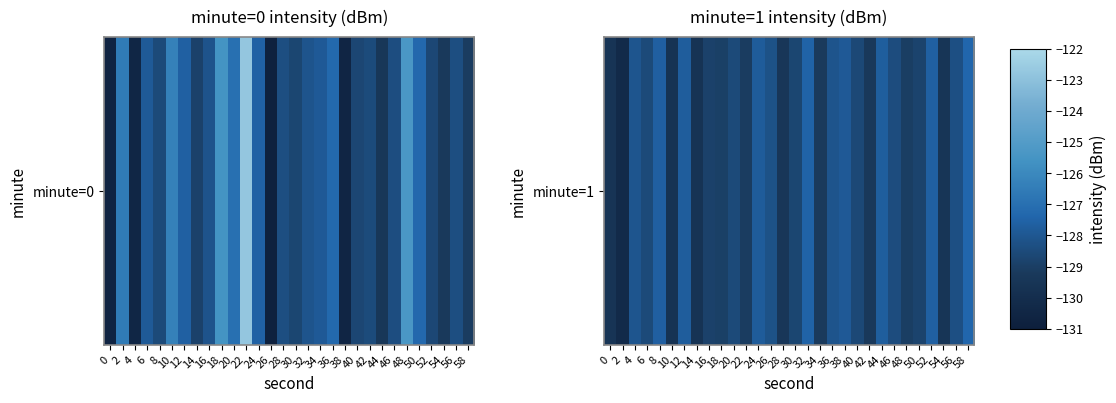

Is it true that the value at 8 is -127.7?

True